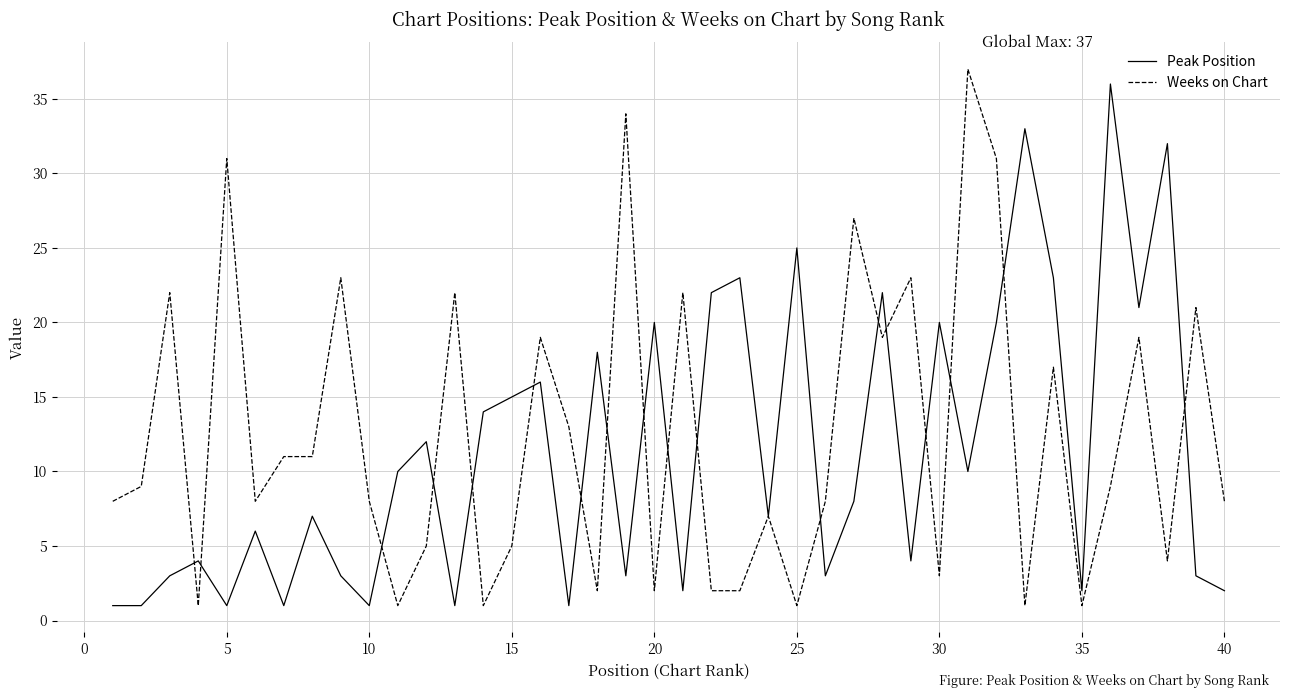

How many values in the Peak Position series are below 8?

20